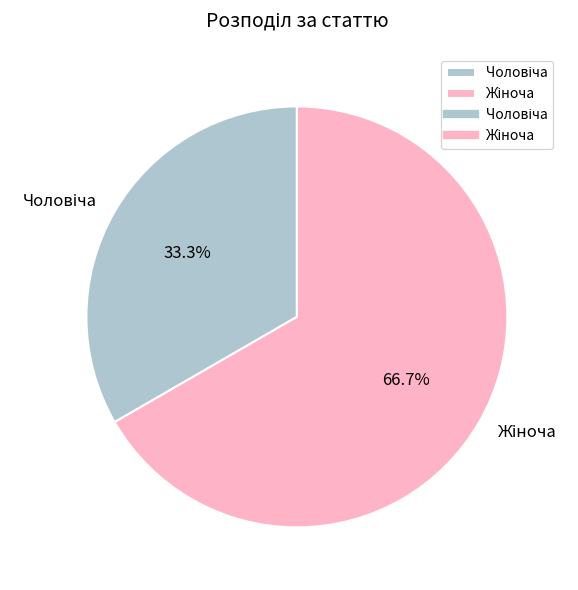

Count the number of slices in the pie.

2